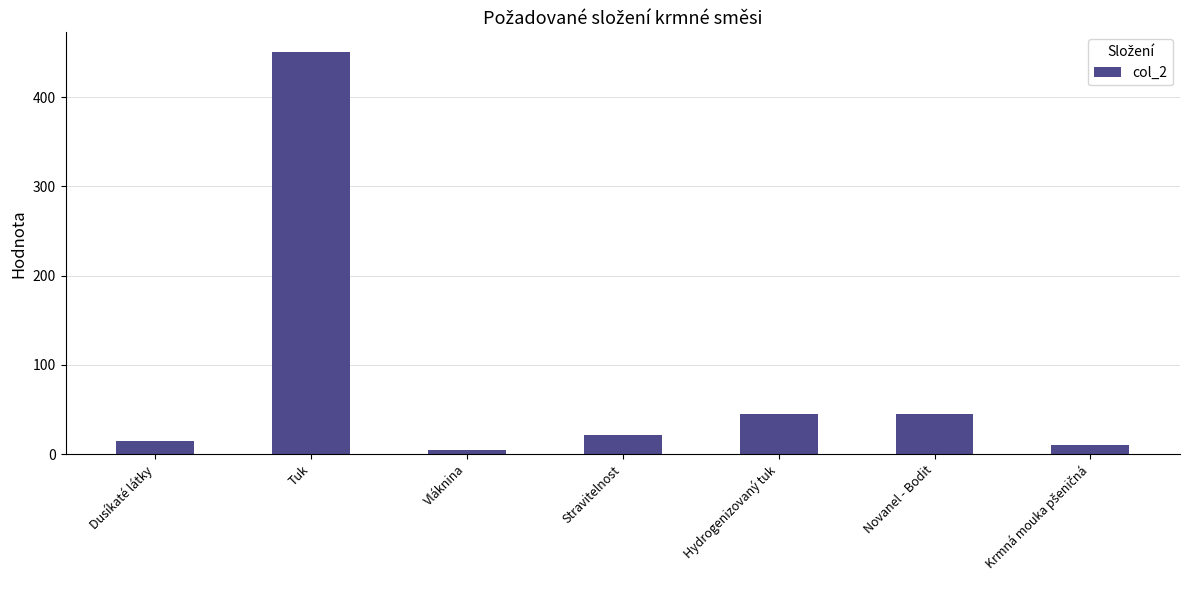

What is the change in value from Dusíkaté látky to Stravitelnost?

+6.5